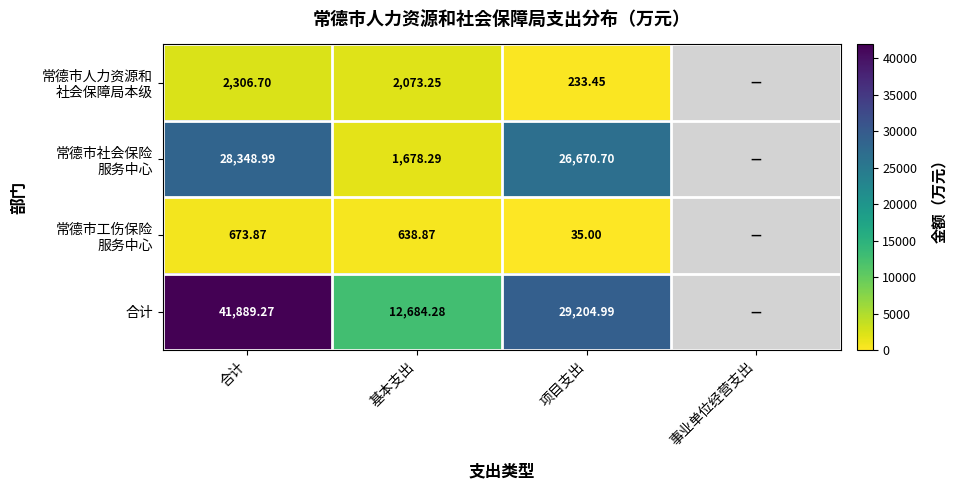

What is the difference between the maximum and minimum values in the 常德市人力资源和 社会保障局本级 series?

2073.2